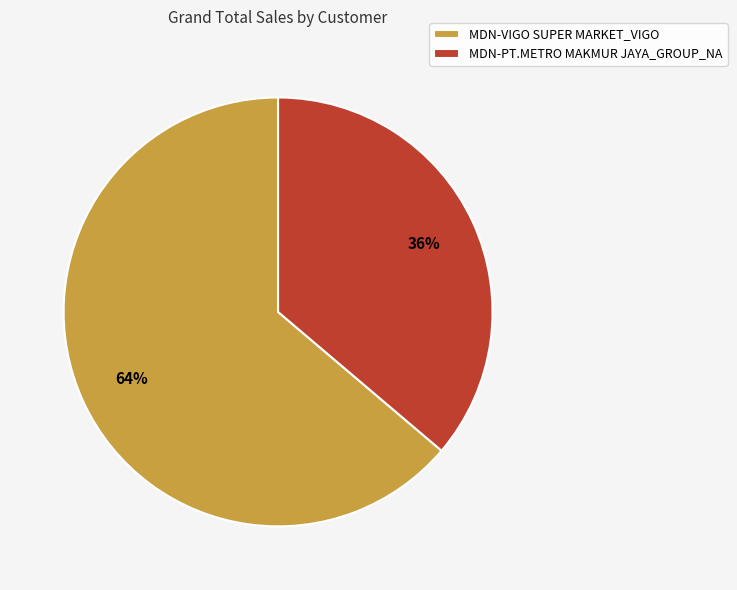

How many slices are in this pie chart?

2